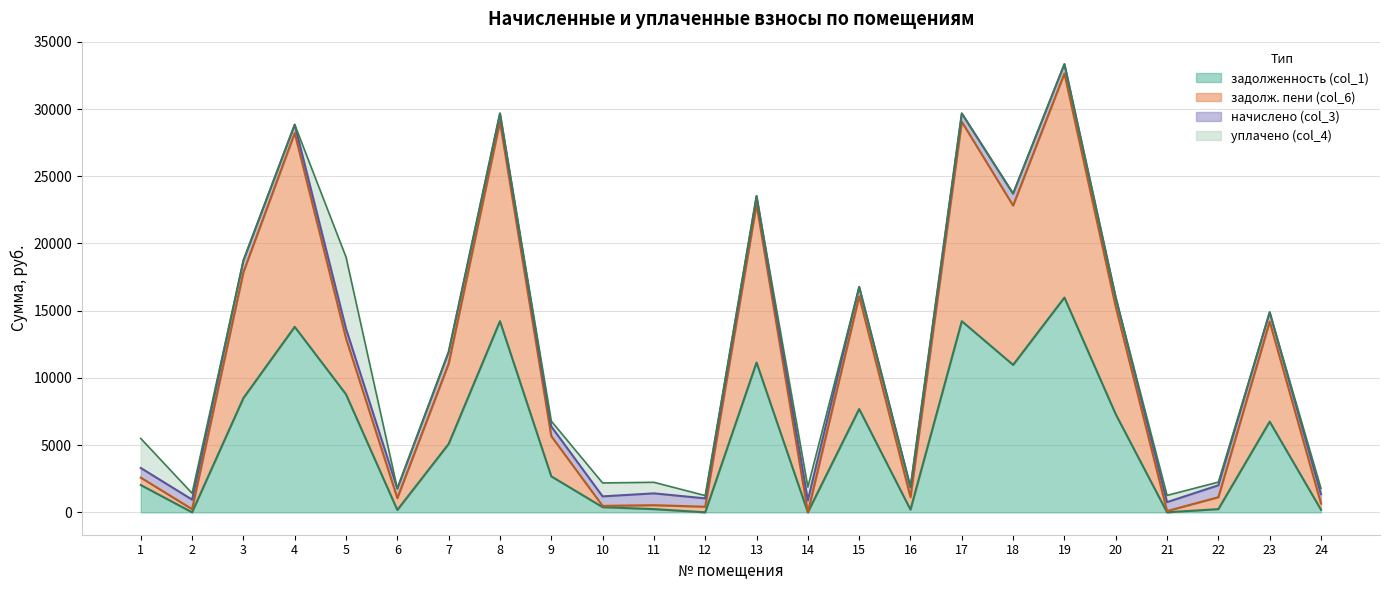

Which series has the largest total across all categories?

задолж. пени (col_6)